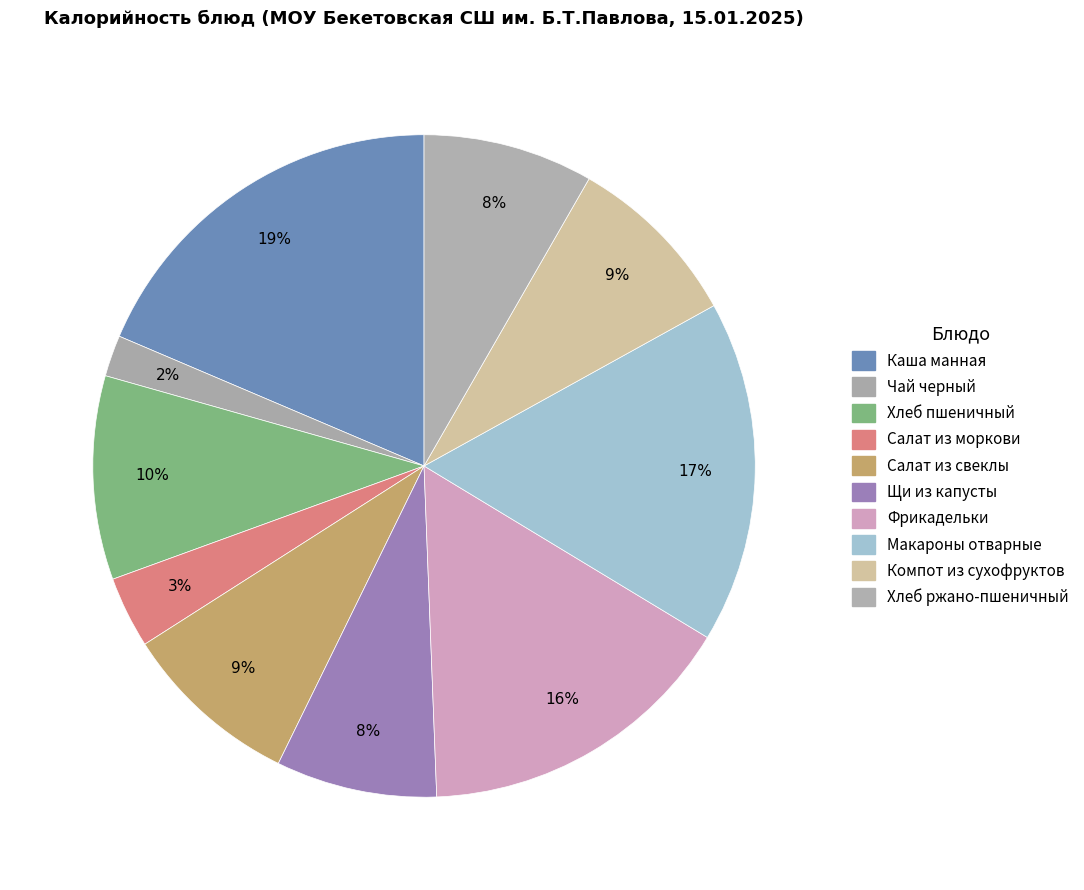

Does Макароны отварные represent more than half of the total?

No